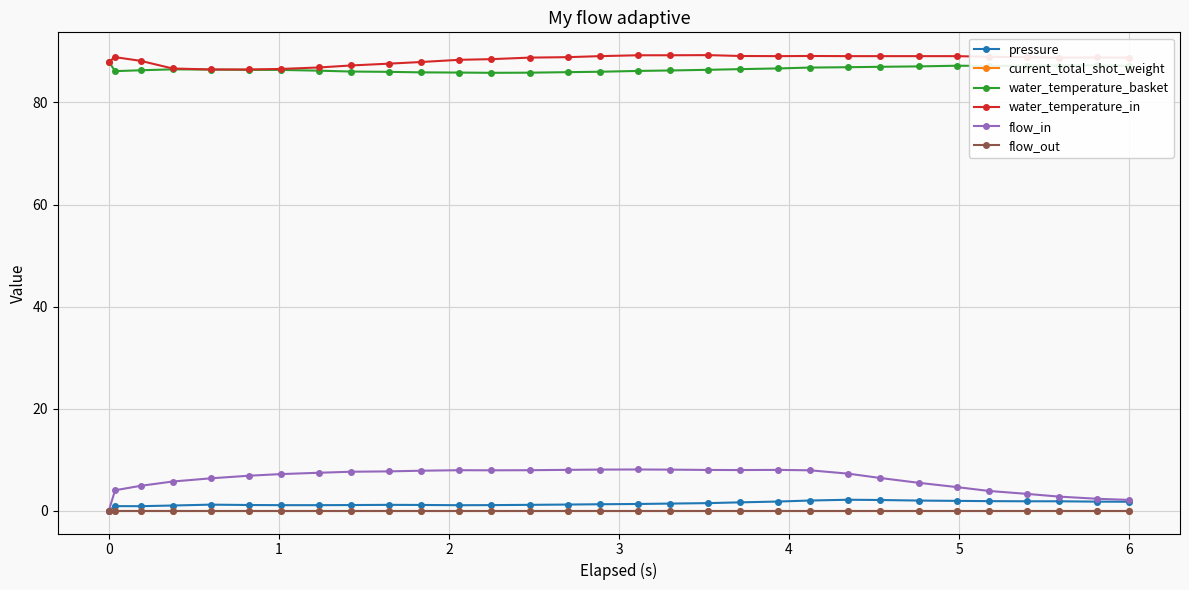

True or false: flow_out and pressure intersect in this chart.

False